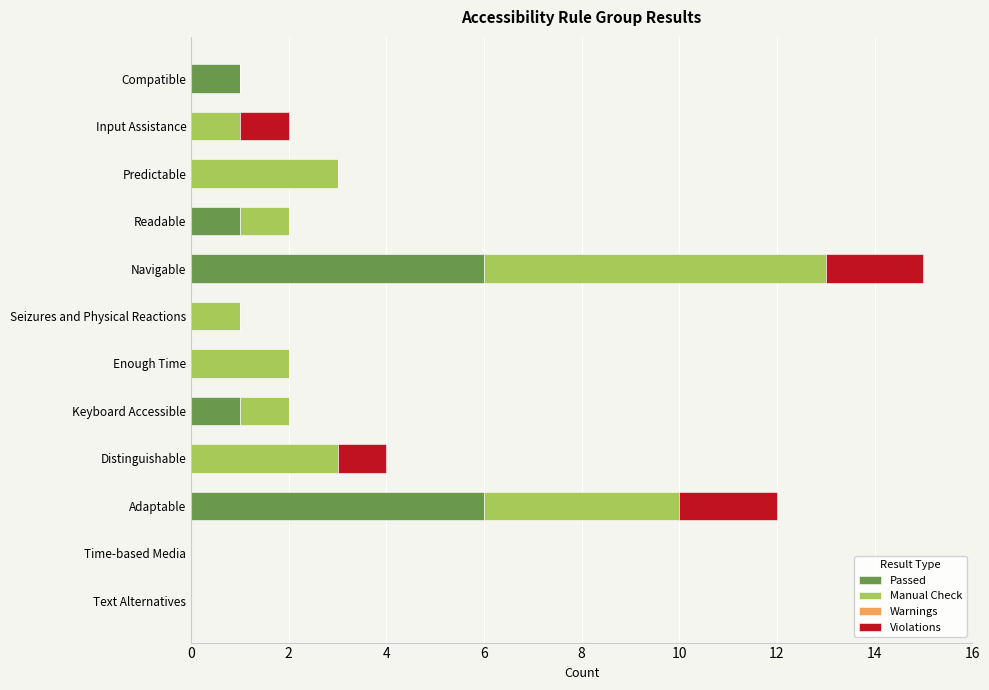

At which category is the sum across all series the highest?

Navigable